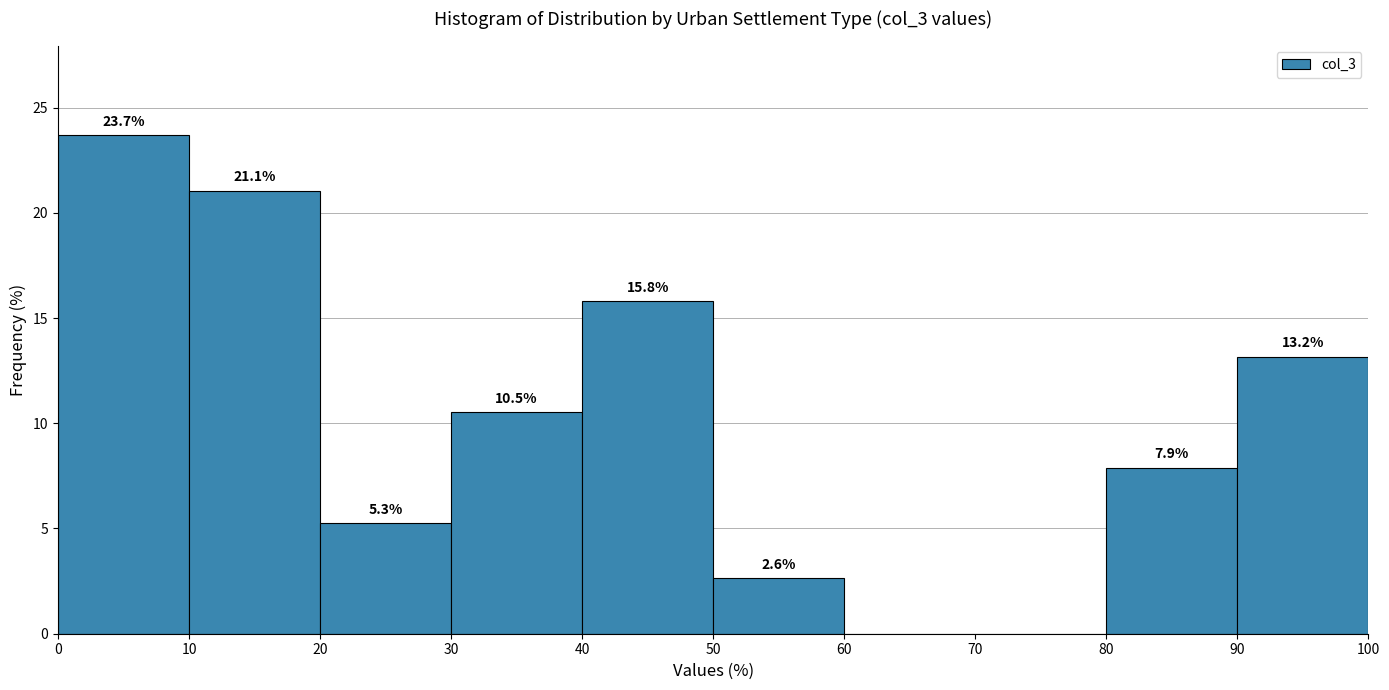

Which range on the x-axis has the tallest bar?

0 to 10